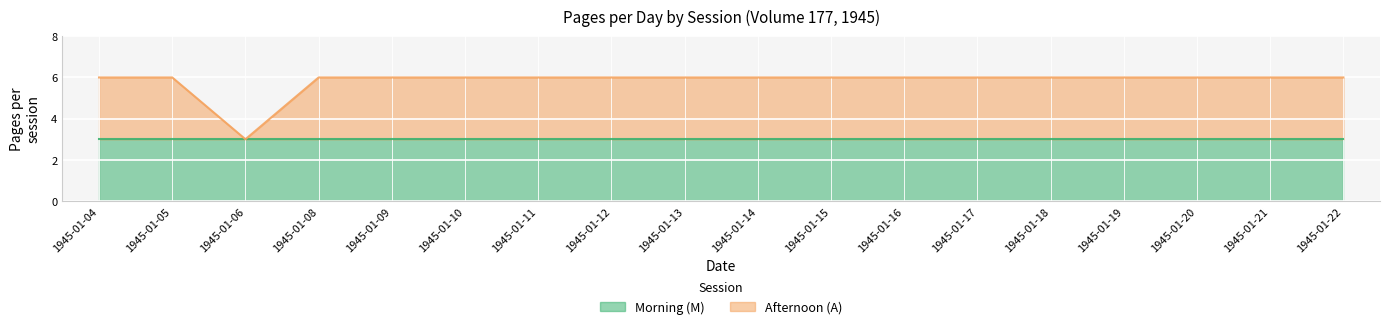

Reading right to left, extract all data points from this chart.

1945-01-22=6	1945-01-21=6	1945-01-20=6	1945-01-19=6	1945-01-18=6	1945-01-17=6	1945-01-16=6	1945-01-15=6	1945-01-14=6	1945-01-13=6	1945-01-12=6	1945-01-11=6	1945-01-10=6	1945-01-09=6	1945-01-08=6	1945-01-06=3	1945-01-05=6	1945-01-04=6